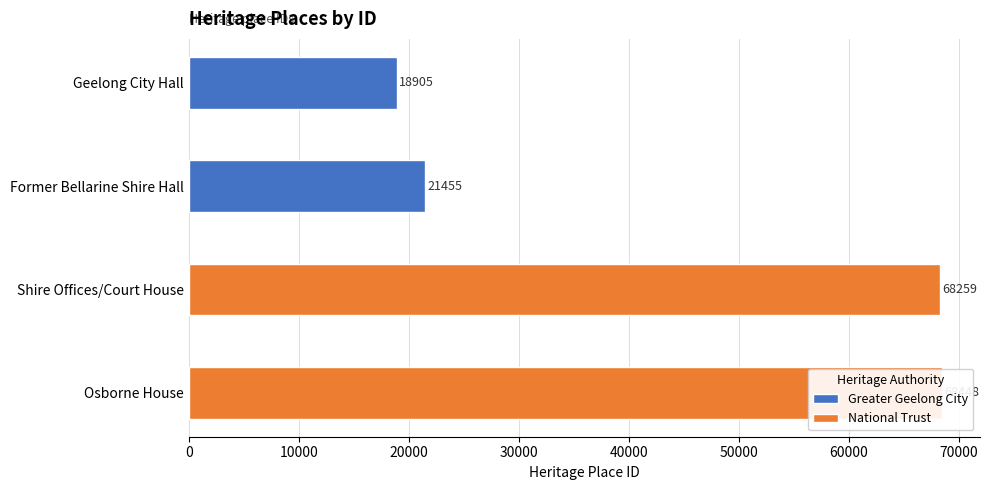

How many data points are less than 68259?

2